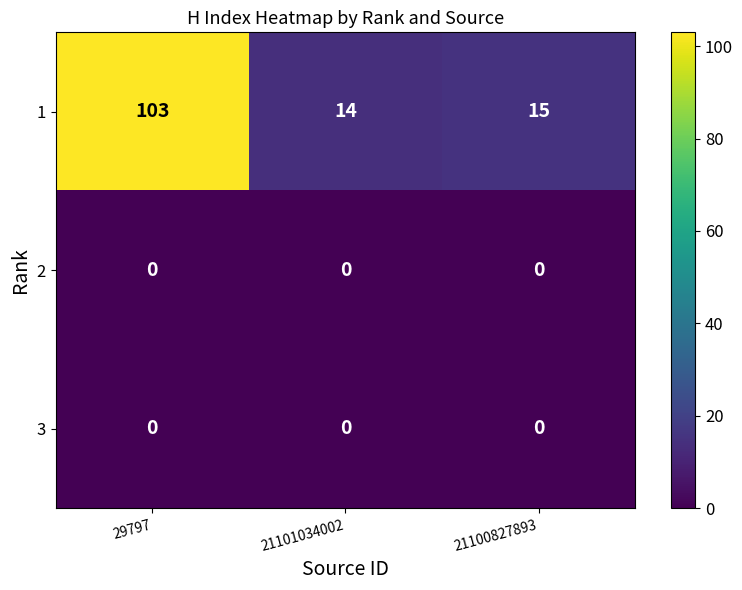

The 3 series shows 0 at 21100827893. True or false?

True